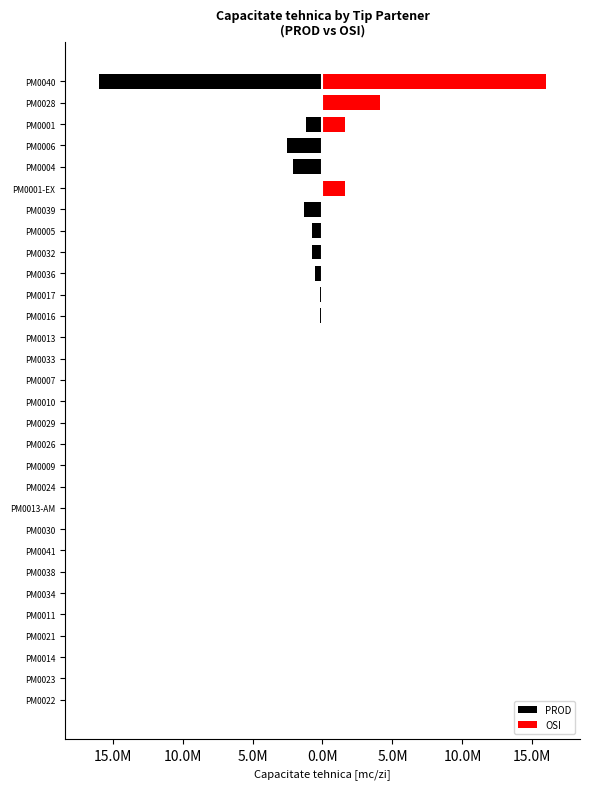

What is the difference between the highest and lowest values at PM0013?

130000